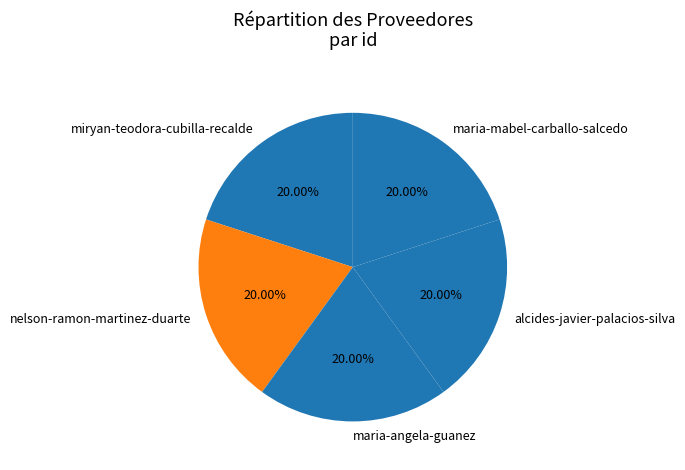

What is the ratio of the value at nelson-ramon-martinez-duarte to the value at miryan-teodora-cubilla-recalde?

1.0